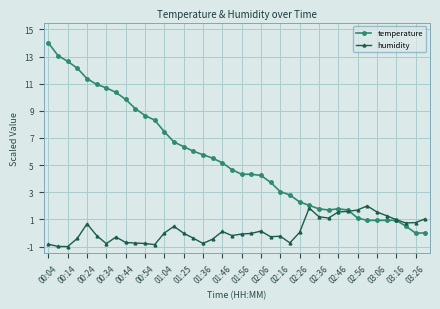

Which series has the largest total across all categories?

temperature